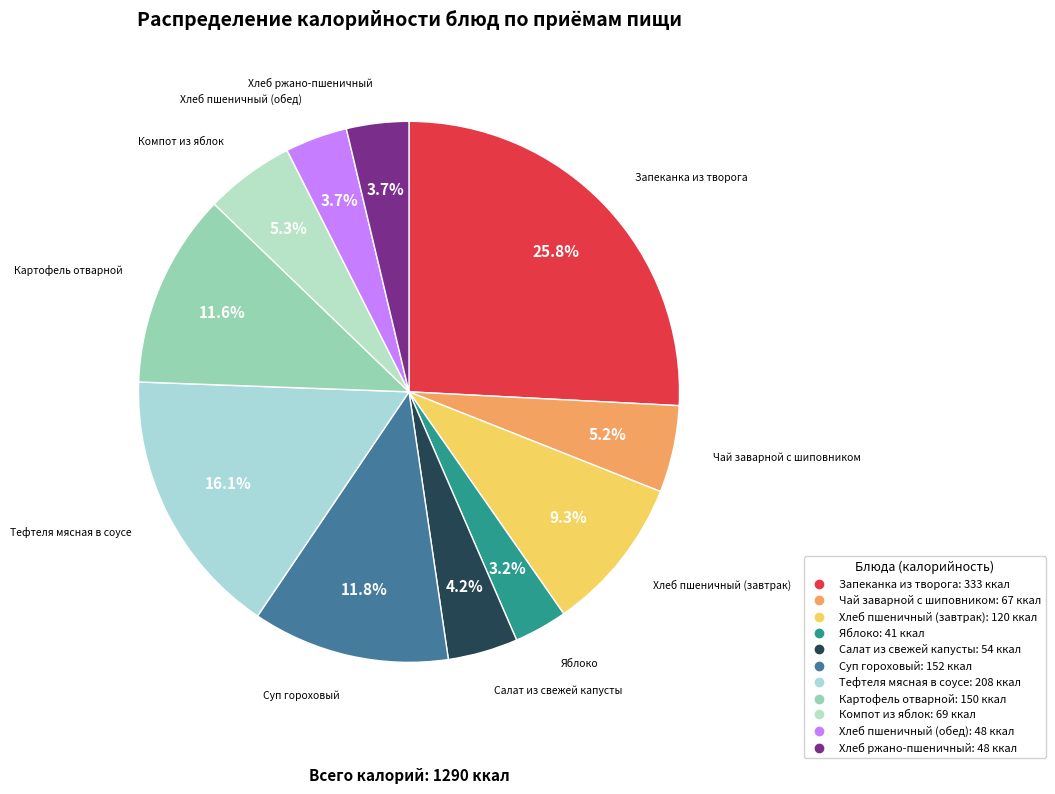

What portion of the pie excludes Запеканка из творога?

74.2%